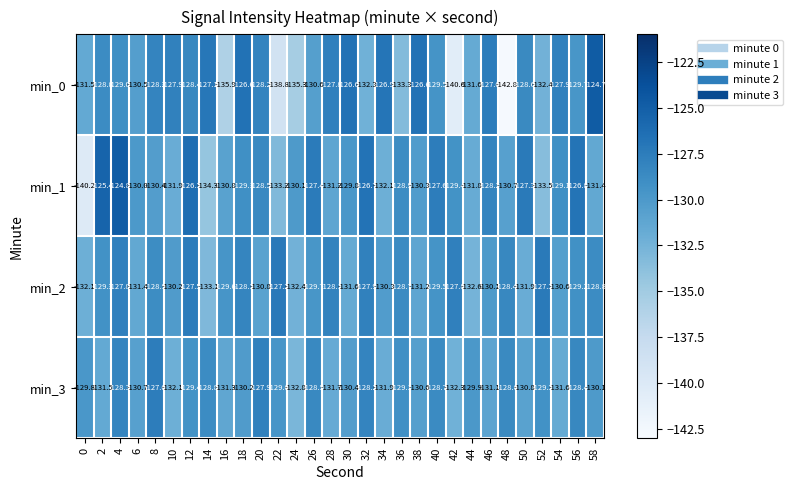

Which label corresponds to the smallest value in the chart?

48